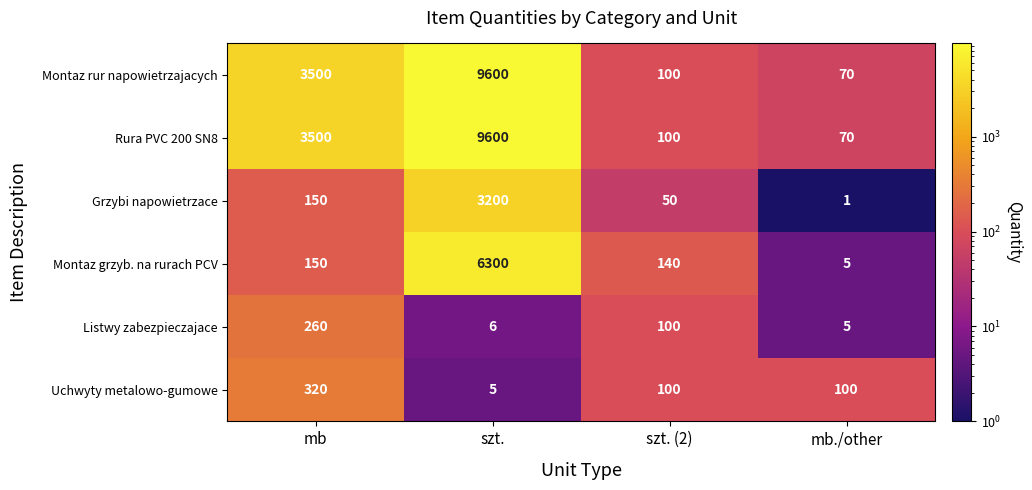

How many values in the Montaz grzyb. na rurach PCV series are below 150?

2